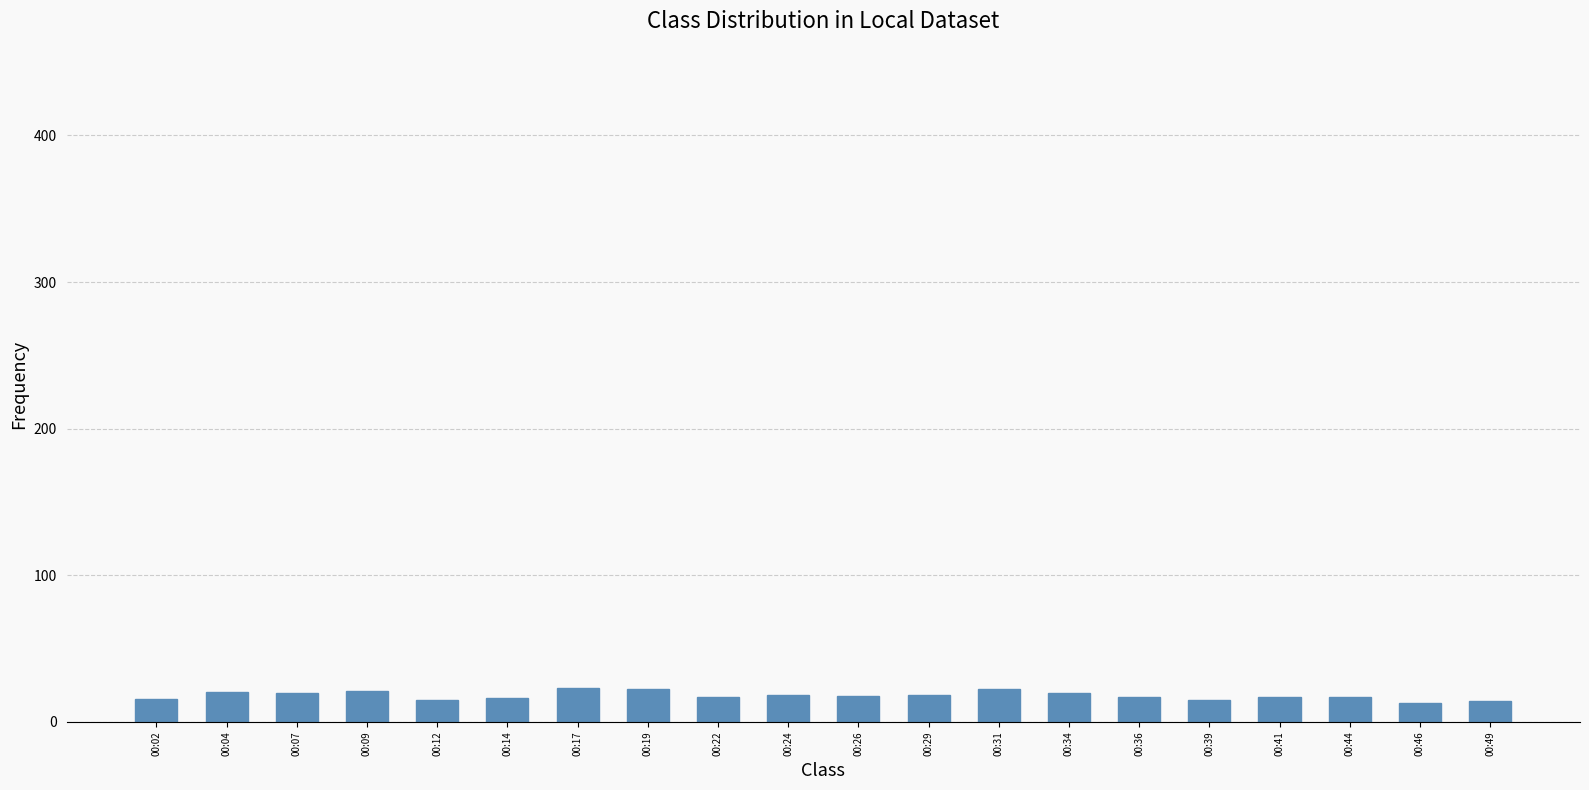

What value does the data have at 00:09?

21.0